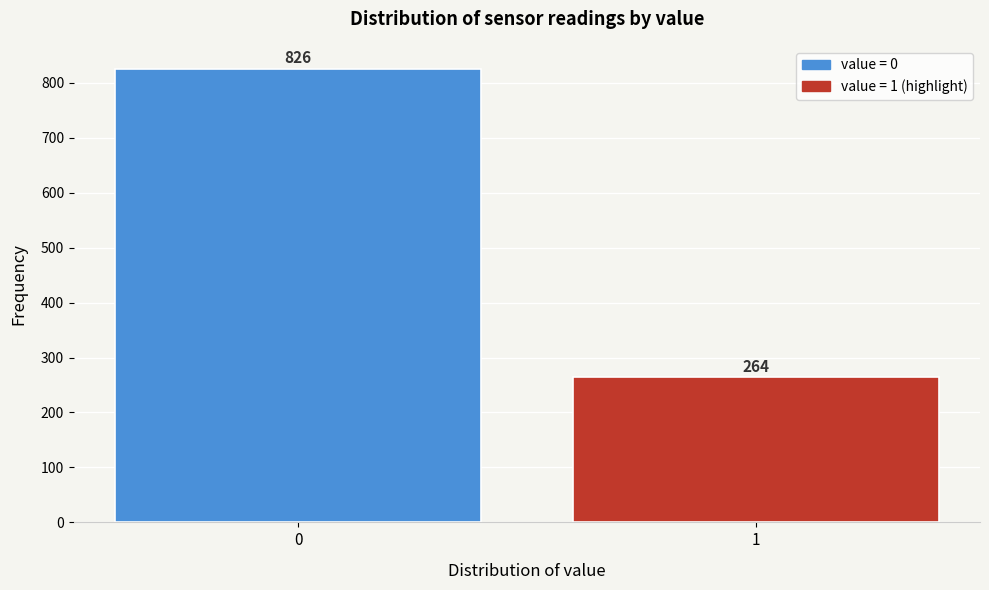

Reading left to right, transcribe all the data shown in this chart.

0=826	1=264